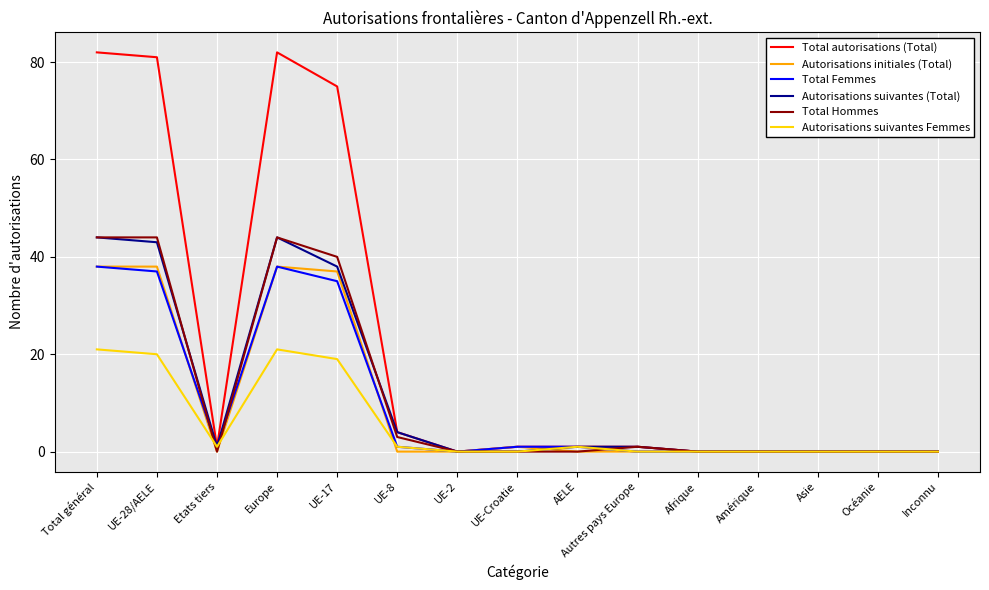

At which label is Autorisations suivantes (Total) closest to 22?

UE-17